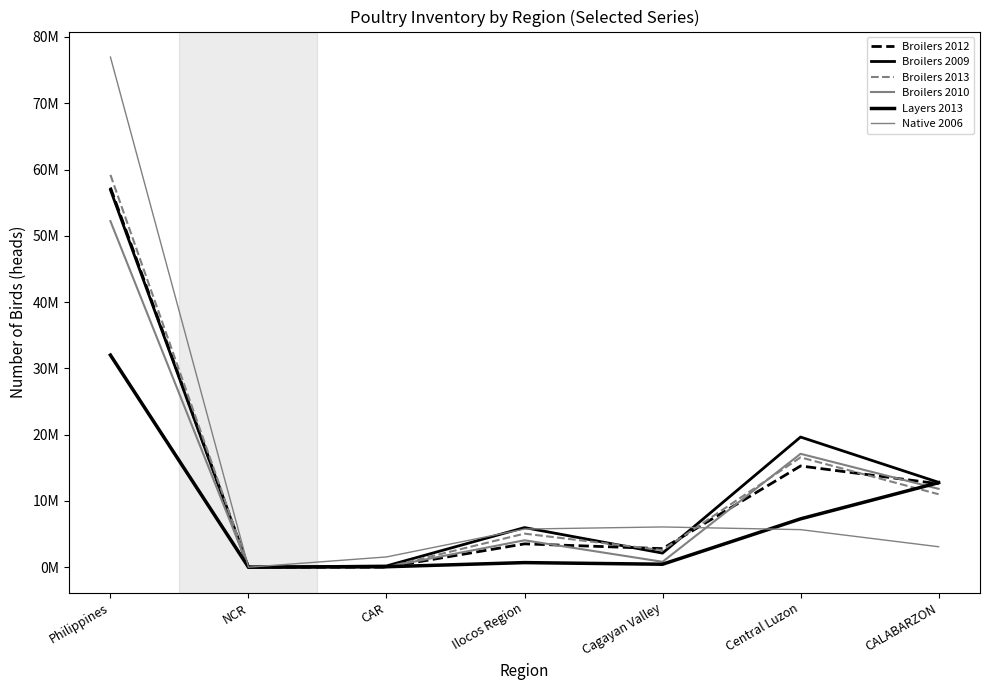

Reading left to right, what are all the values shown in this chart?

Broilers 2012: Philippines=57284153	NCR=0	CAR=3141	Ilocos Region=3521787	Cagayan Valley=2802870	Central Luzon=15273759	CALABARZON=12588202
Broilers 2009: Philippines=56941610	NCR=0	CAR=191530	Ilocos Region=5979008	Cagayan Valley=2126470	Central Luzon=19639946	CALABARZON=12807337
Broilers 2013: Philippines=59196045	NCR=0	CAR=4898	Ilocos Region=5064493	Cagayan Valley=2574854	Central Luzon=16570553	CALABARZON=11011336
Broilers 2010: Philippines=52213317	NCR=0	CAR=37500	Ilocos Region=4062404	Cagayan Valley=817695	Central Luzon=17111740	CALABARZON=11826590
Layers 2013: Philippines=32002512	NCR=0	CAR=70654	Ilocos Region=695546	Cagayan Valley=446888	Central Luzon=7296887	CALABARZON=12754962
Native 2006: Philippines=76970737	NCR=0	CAR=1549431	Ilocos Region=5756550	Cagayan Valley=6073595	Central Luzon=5669209	CALABARZON=3087856